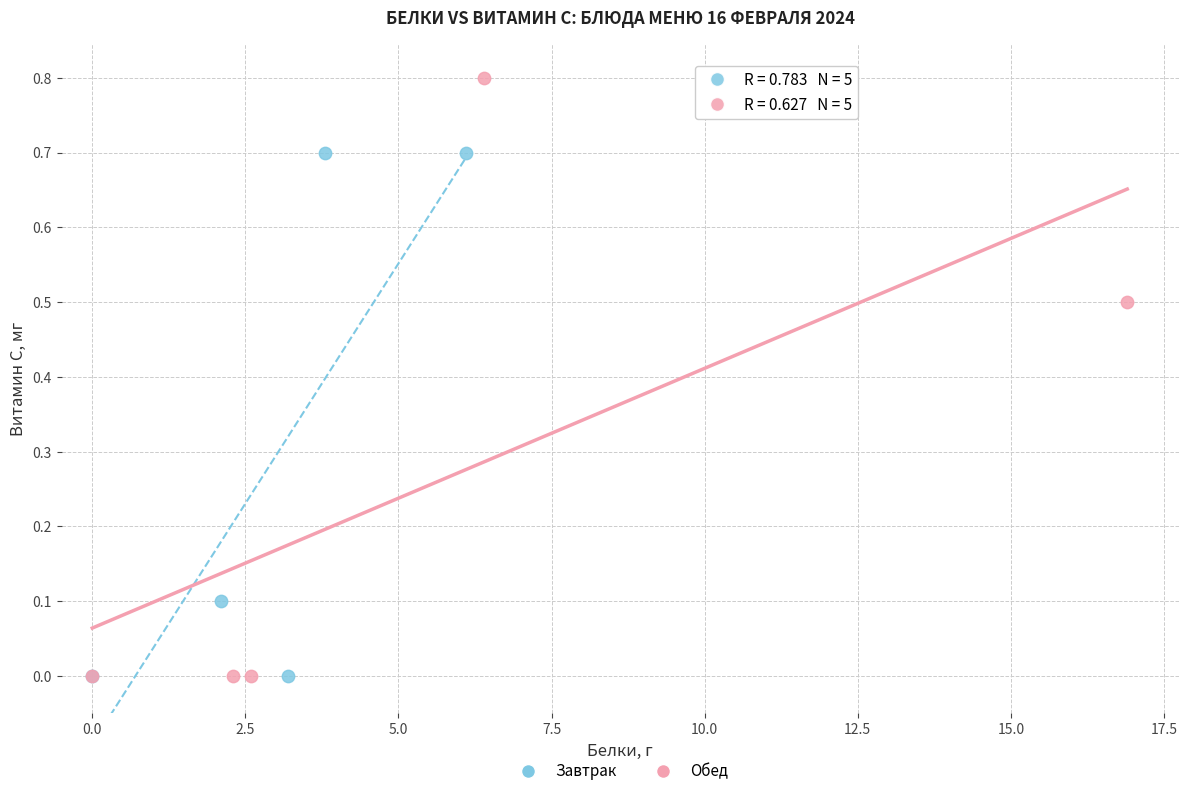

Which series has the largest Y range (max minus min)?

Обед